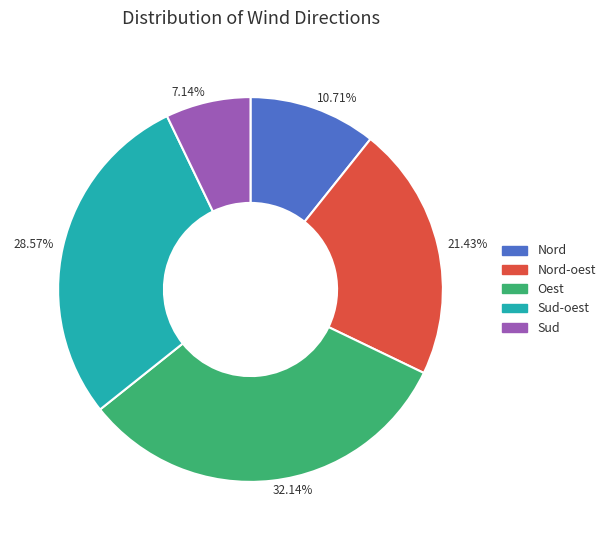

Combined, what portion of the pie is Nord and Sud-oest?

39.3%